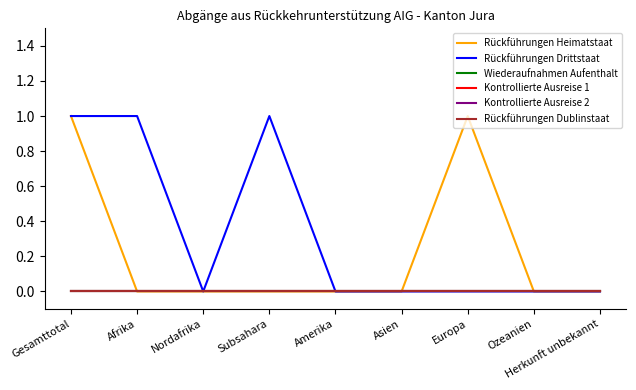

What position from the left is Amerika?

5